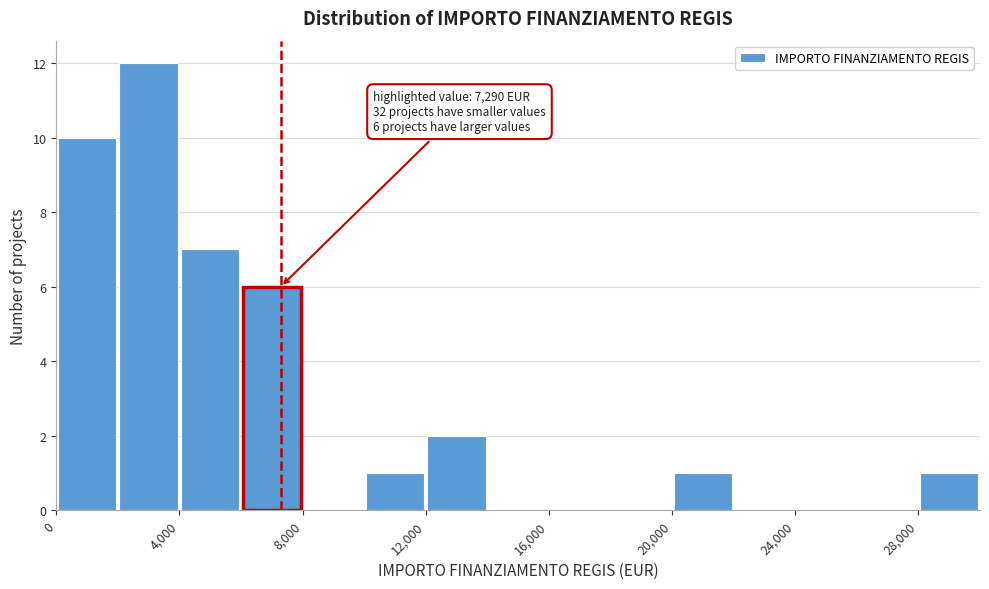

Which range on the x-axis has the tallest bar?

2000 to 4000